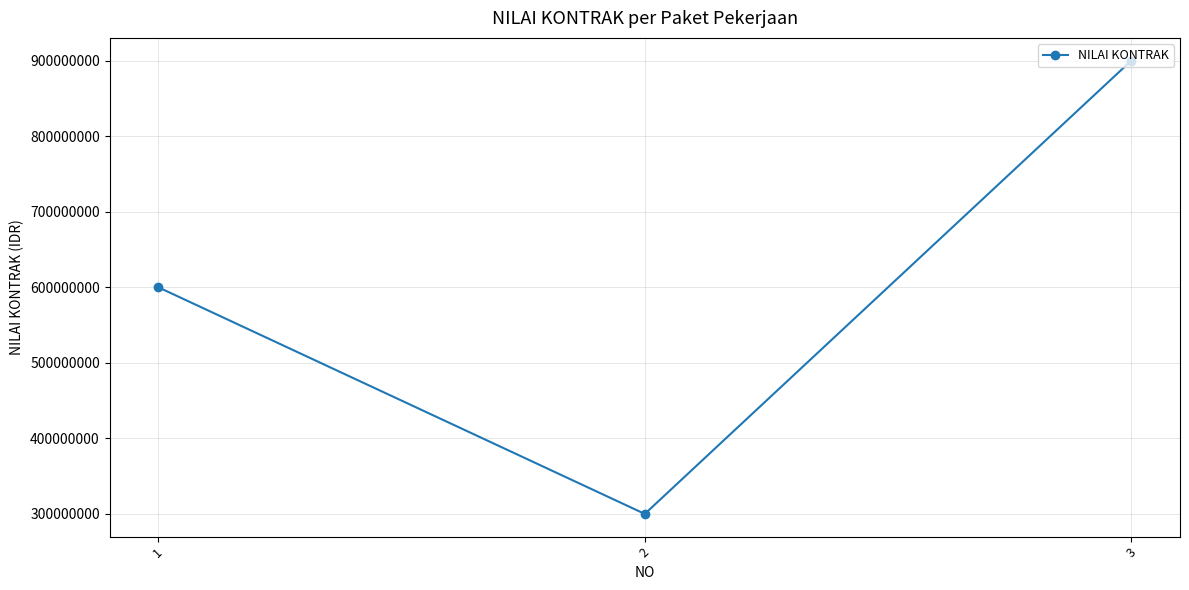

Does the chart display data point markers on the line(s)?

Yes